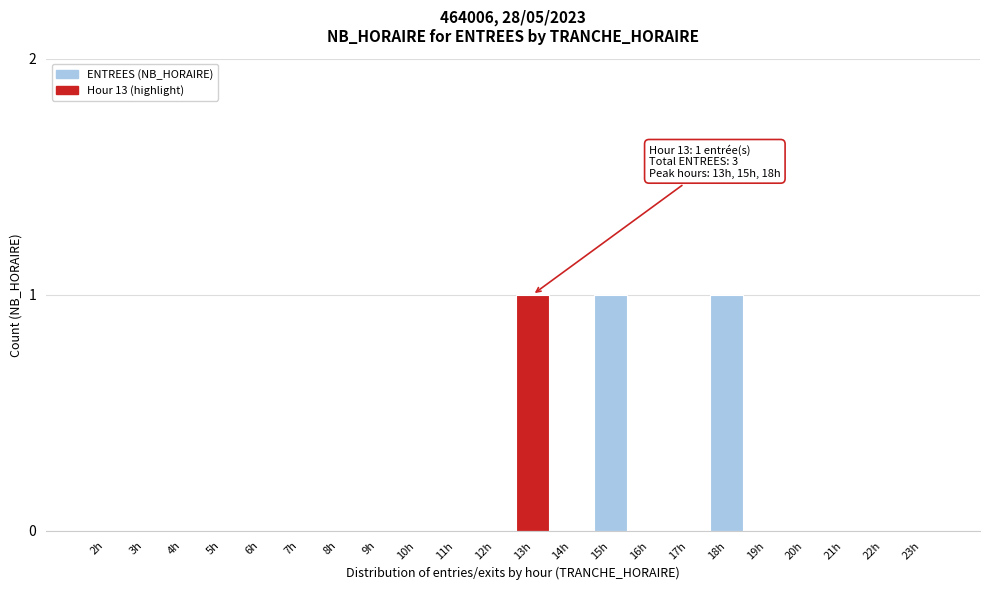

Reading left to right, what are all the values shown in this chart?

2h=0	3h=0	4h=0	5h=0	6h=0	7h=0	8h=0	9h=0	10h=0	11h=0	12h=0	13h=1	14h=0	15h=1	16h=0	17h=0	18h=1	19h=0	20h=0	21h=0	22h=0	23h=0